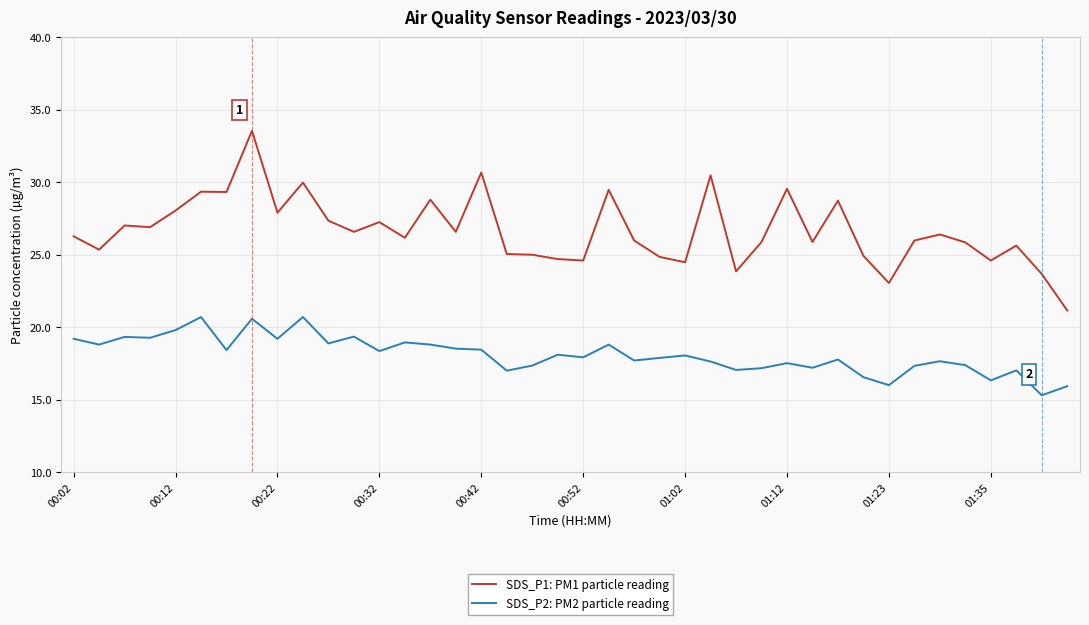

Which series has the widest spread of values?

SDS_P1: PM1 particle reading